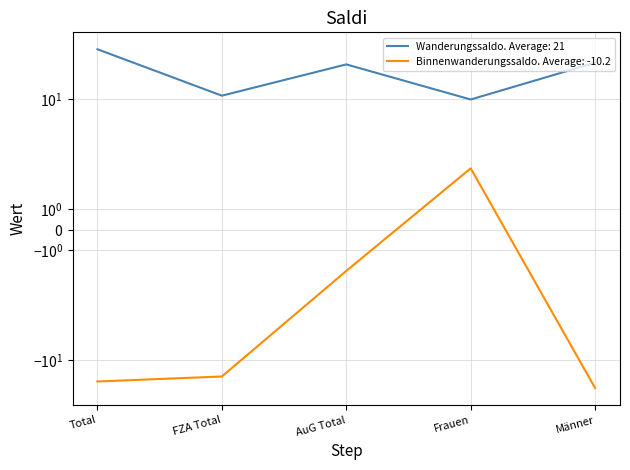

Between Männer and Total, which is larger?

Total